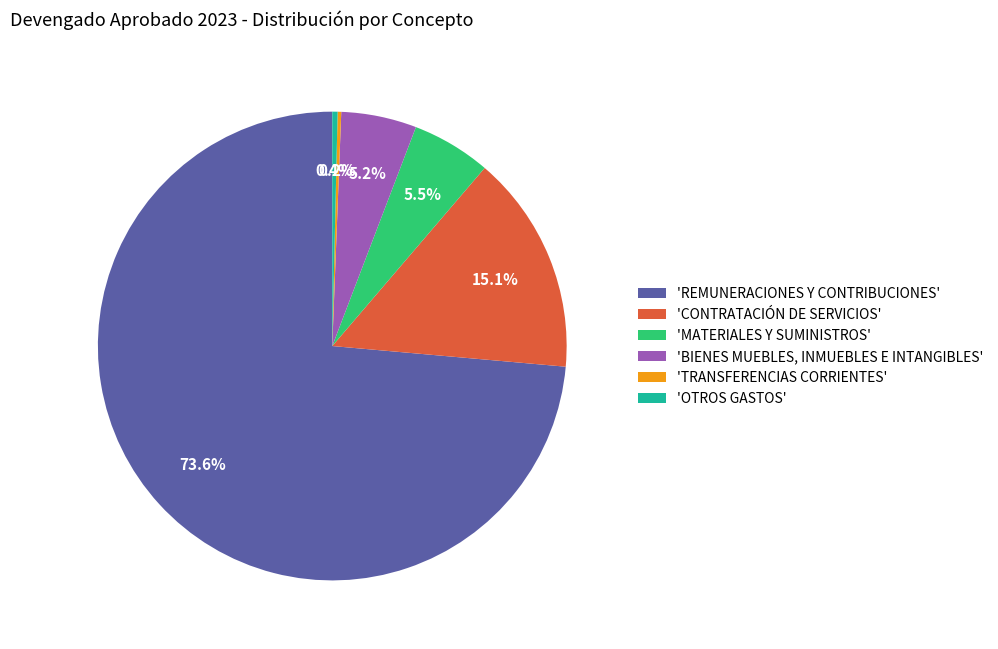

How much of the chart is everything except 'REMUNERACIONES Y CONTRIBUCIONES'?

26.4%